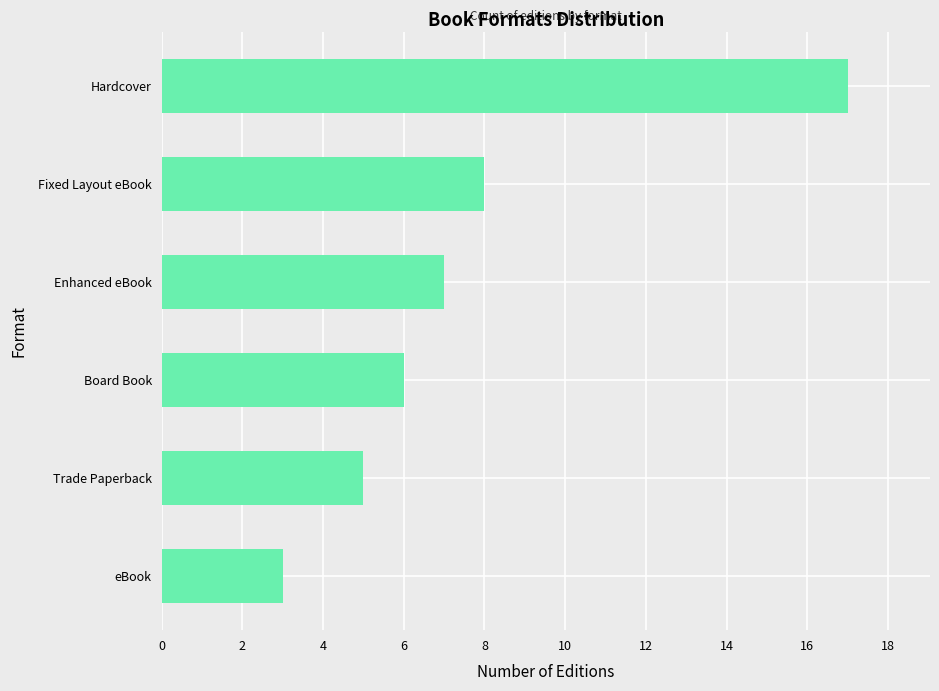

List the labels in order of value, largest first.

Hardcover, Fixed Layout eBook, Enhanced eBook, Board Book, Trade Paperback, eBook